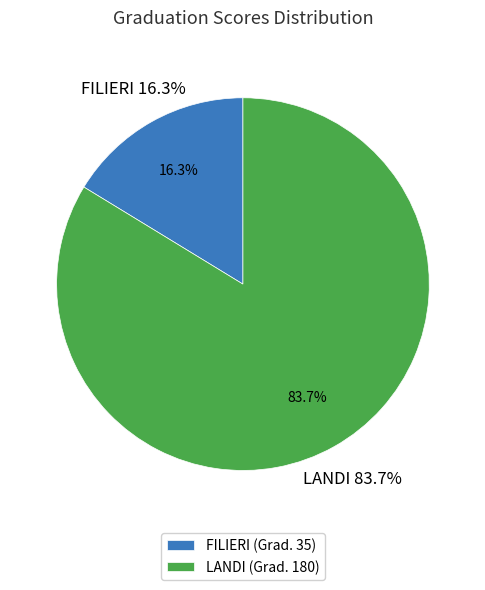

To the nearest percent, what is the difference between the largest and smallest slice percentages?

67%